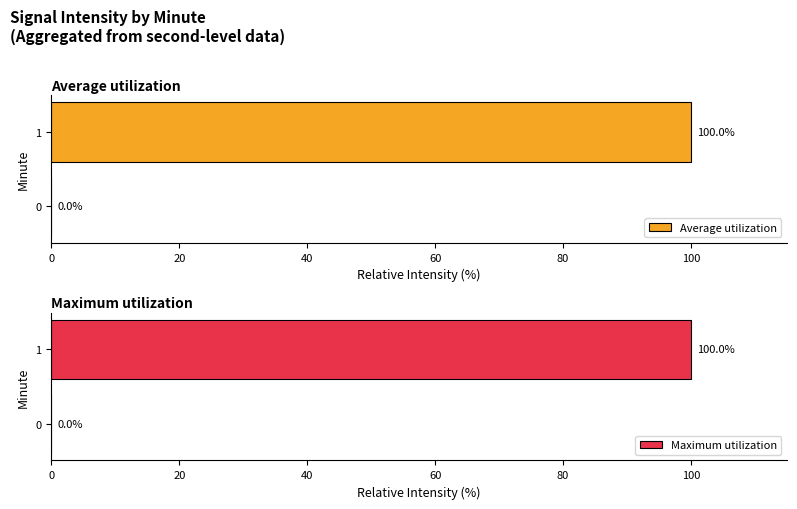

What is the average value of the Maximum utilization series?

50.0